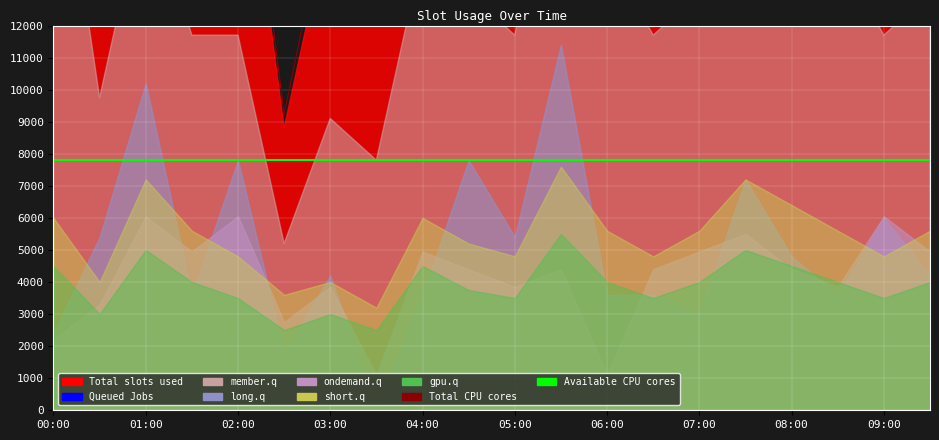

Which category has the lowest value in the Queued Jobs series?

01:00